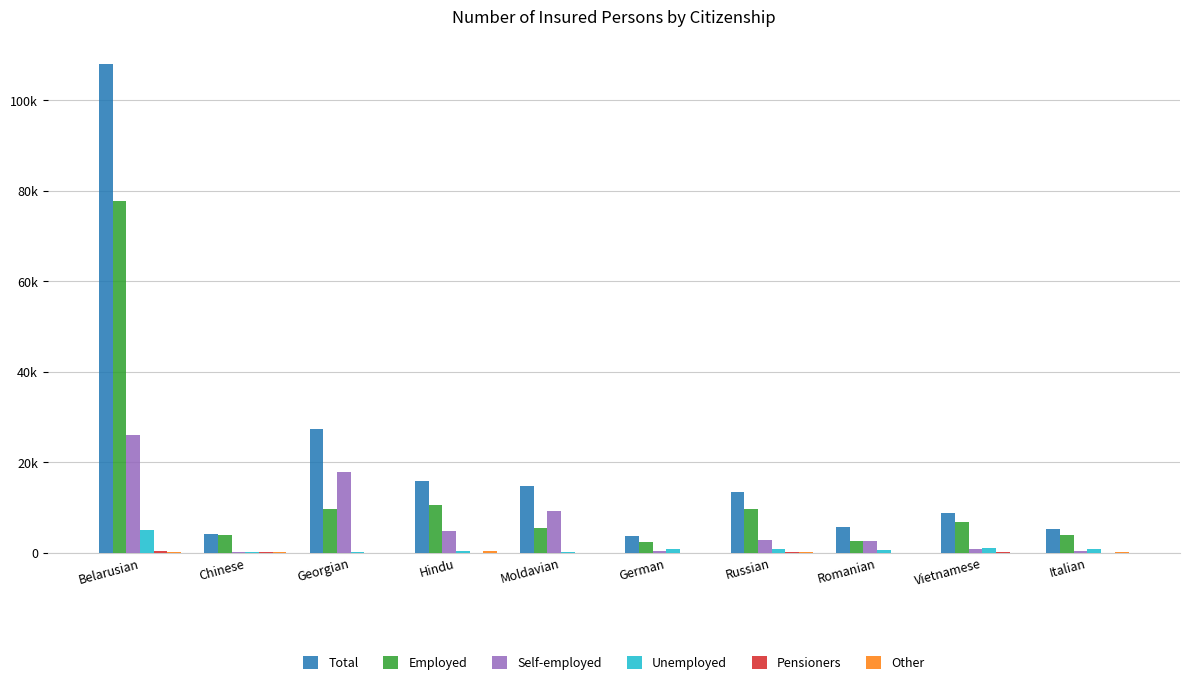

What is the sum of all Pensioners values?

722